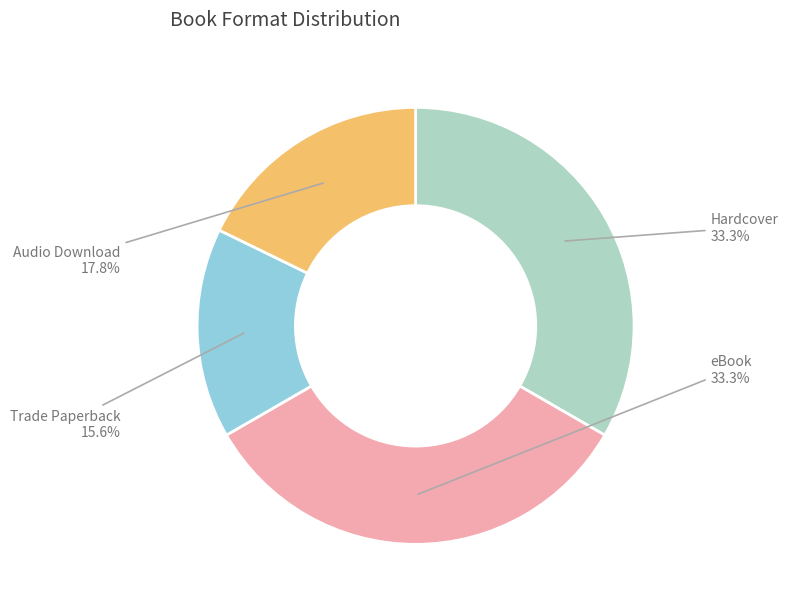

To the nearest percent, what is the difference between the Hardcover and Audio Download slice percentages?

16%